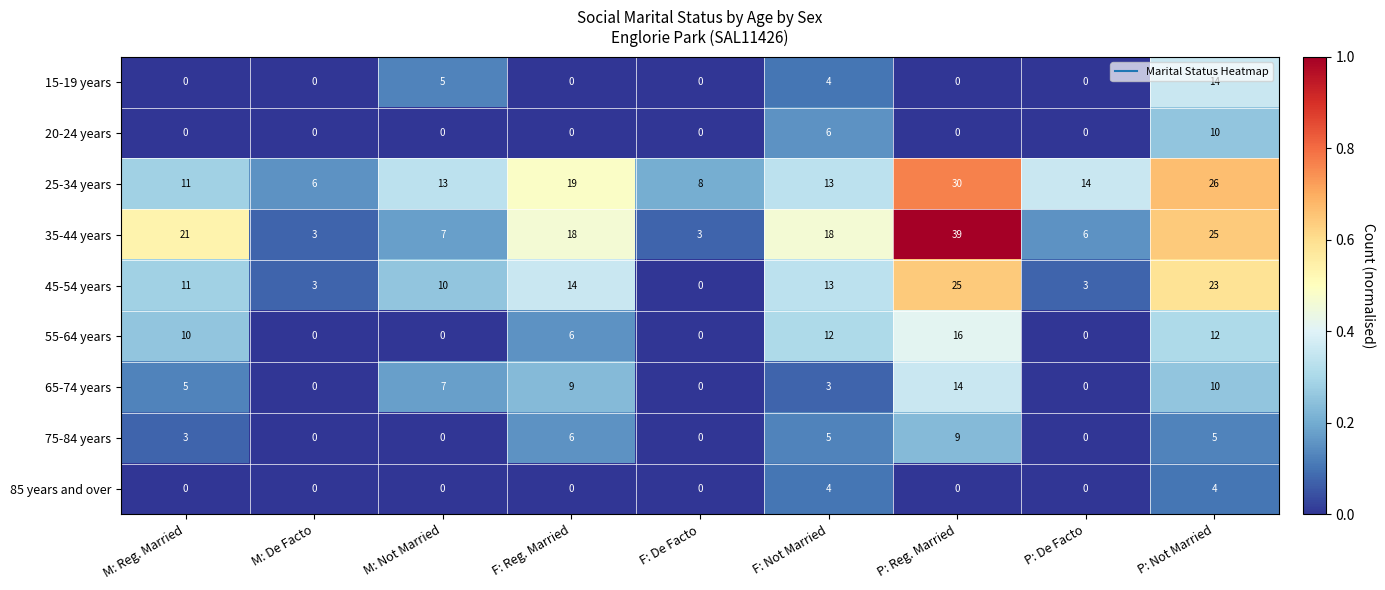

What is the difference between the maximum and second lowest values in the 65-74 years series?

14